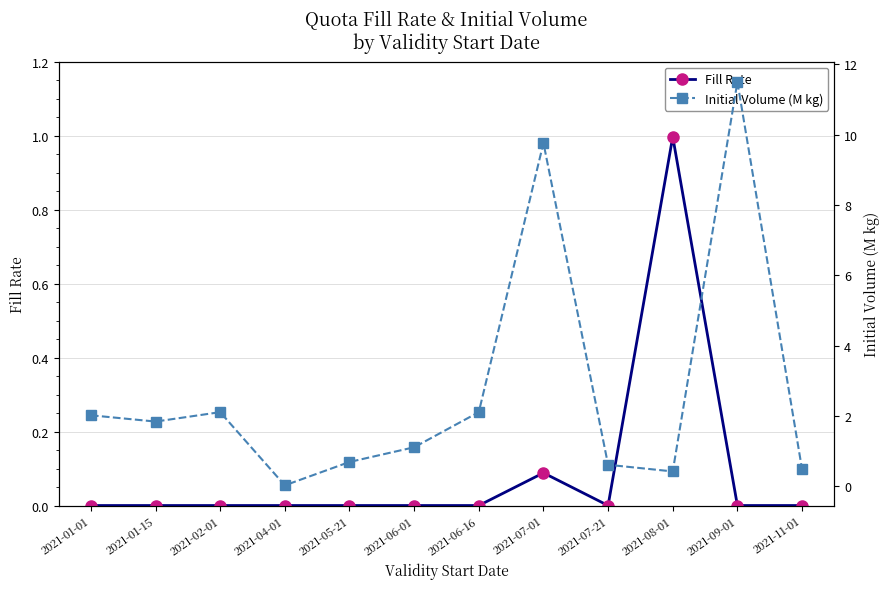

What position from the right is 2021-06-16?

6